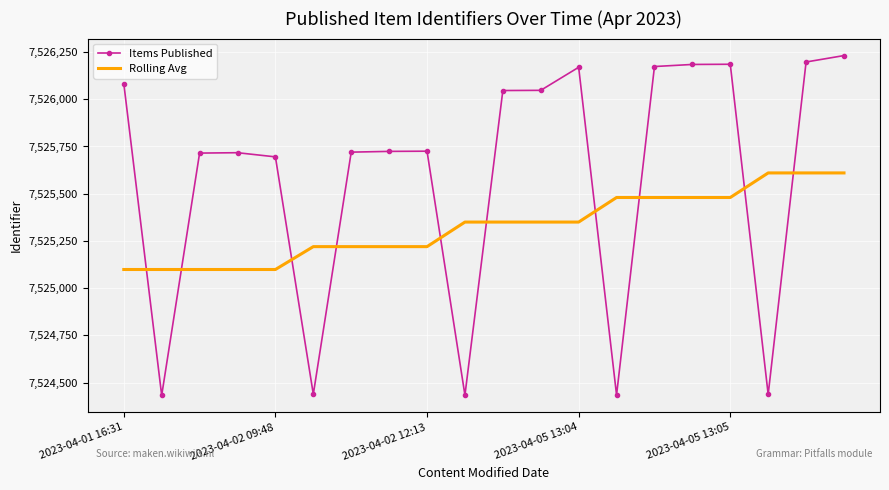

List the series in order of their peak value, highest first.

Items Published, Rolling Avg